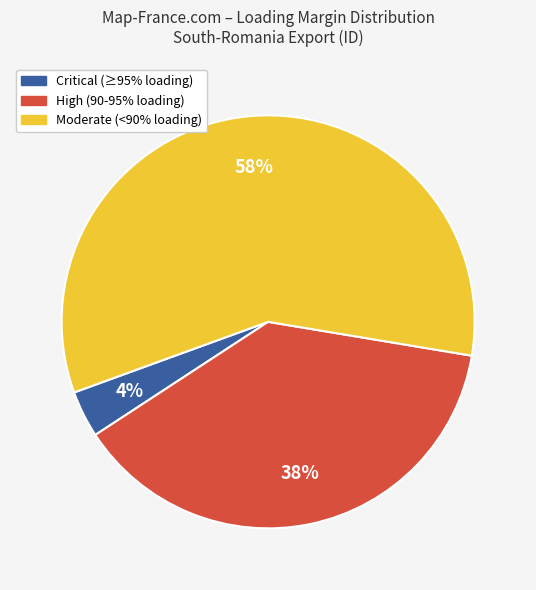

Which category has the biggest portion of the pie?

Moderate (<90% loading)